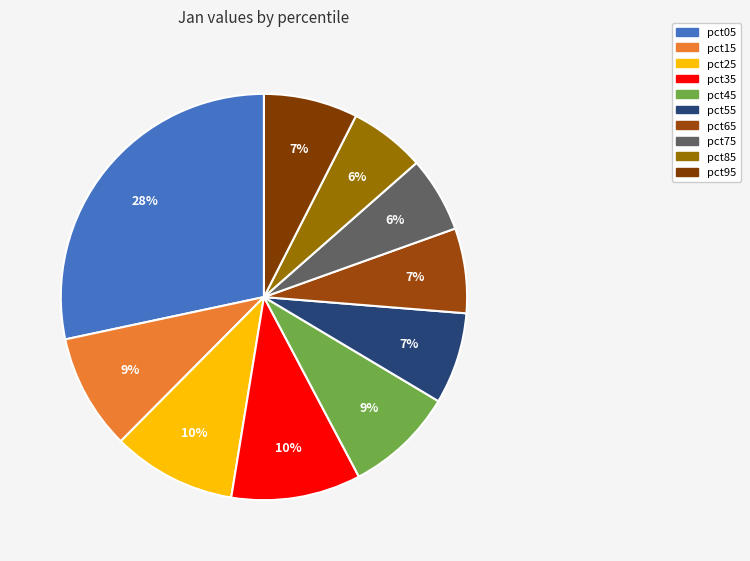

To the nearest percent, what percentage of the pie is pct85?

6%